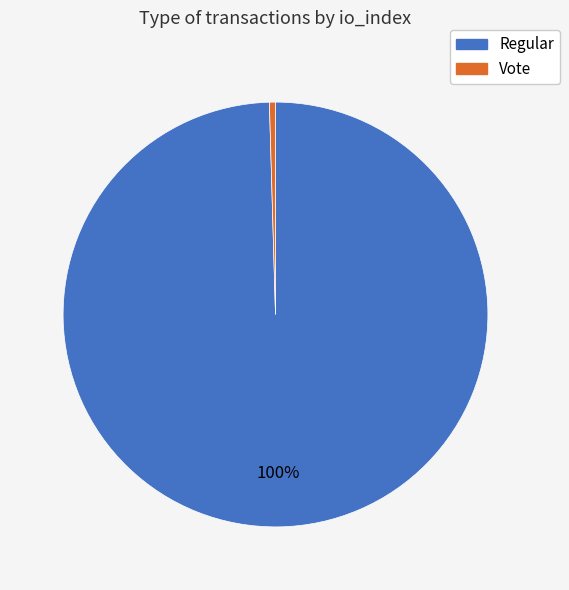

What is the ratio of the value at Regular to the value at Vote?

217.0